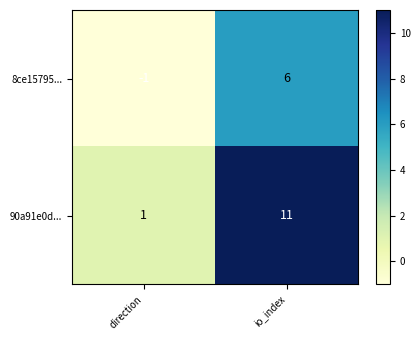

What is the sum of the 8ce15795... values at io_index and direction?

5